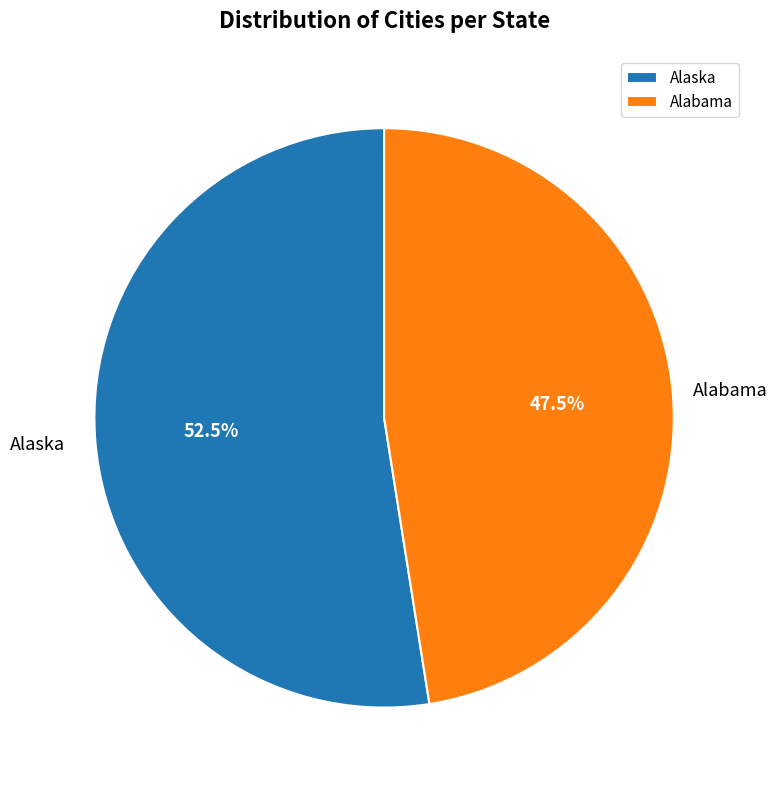

How many slices are in this pie chart?

2